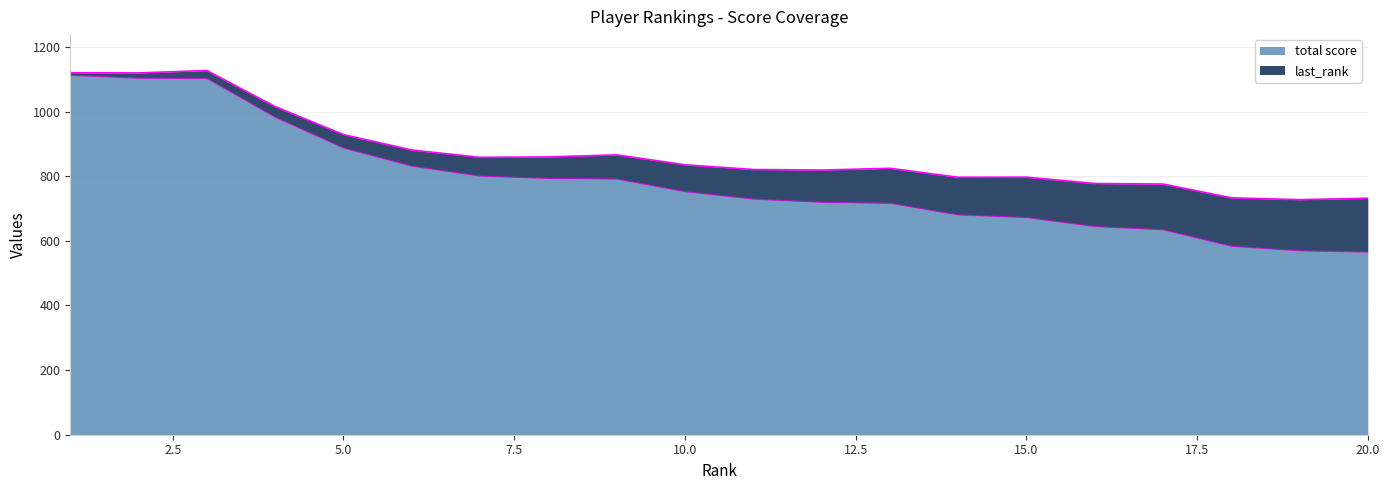

What is the minimum value shown in the chart?

565